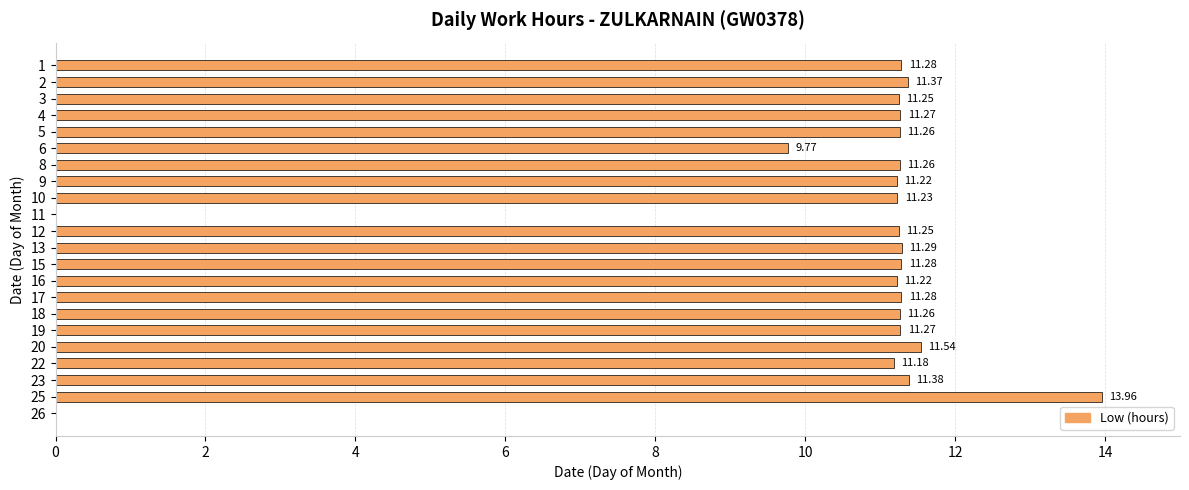

What is the sum of all values?

226.8